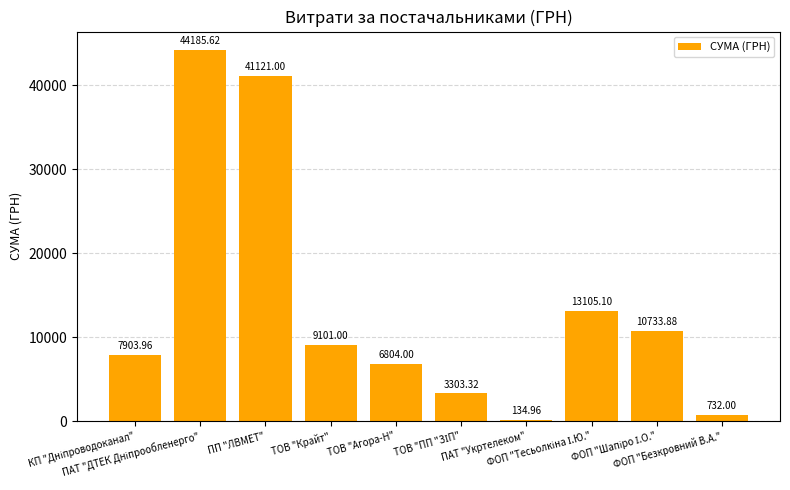

What is the sum of all values?

137124.8